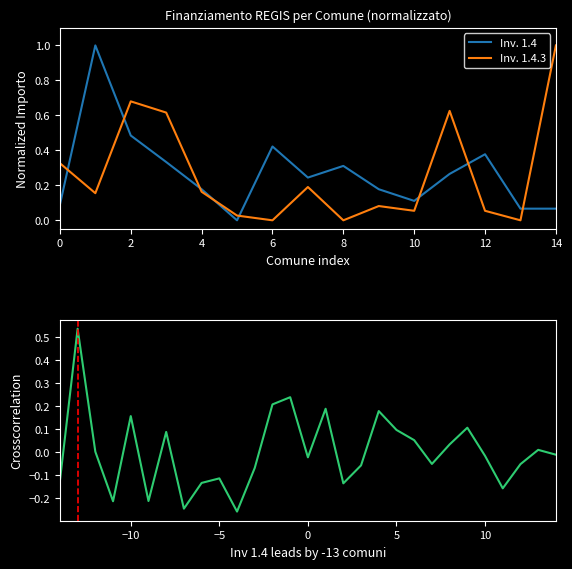

True or false: Inv. 1.4 has a value of 0.1 at 4.

False